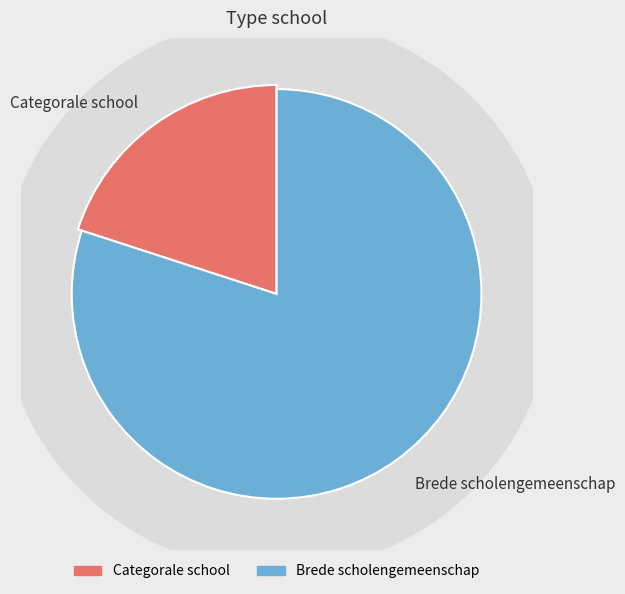

Between Categorale school and Brede scholengemeenschap, which is larger?

Brede scholengemeenschap